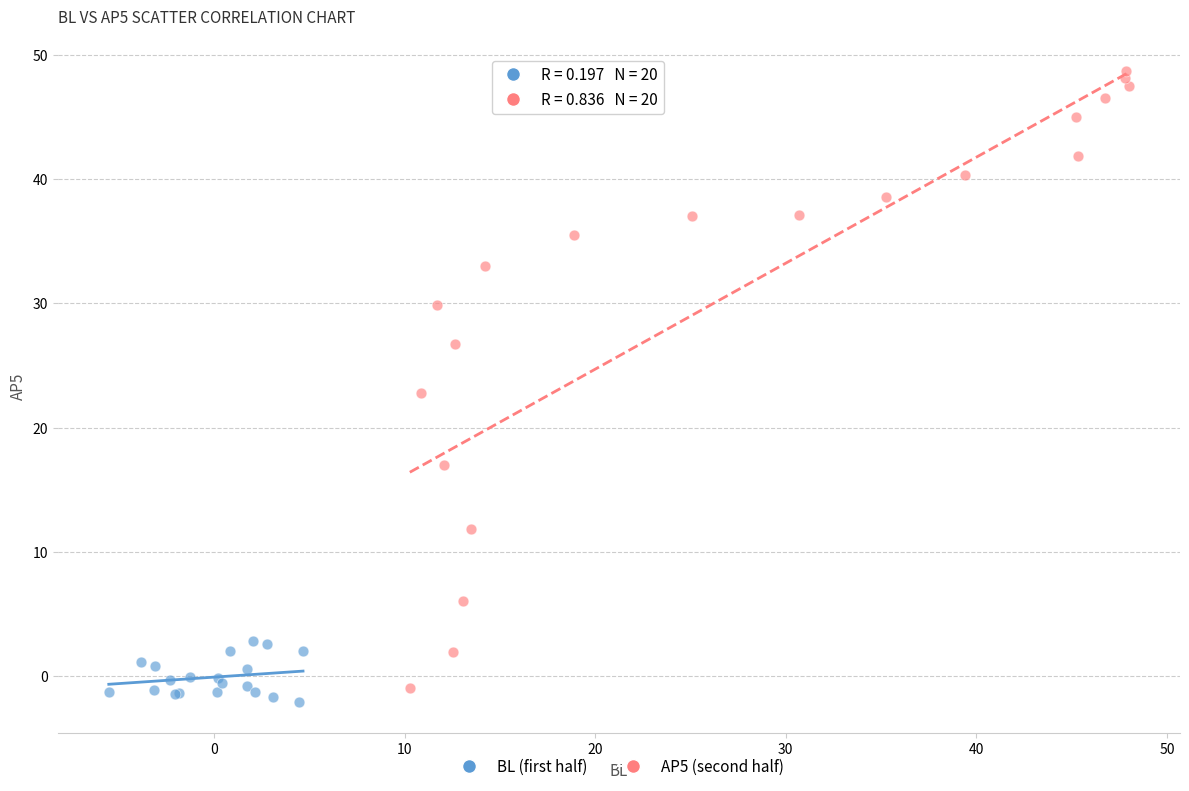

Which series reaches the maximum Y coordinate?

AP5 (second half)